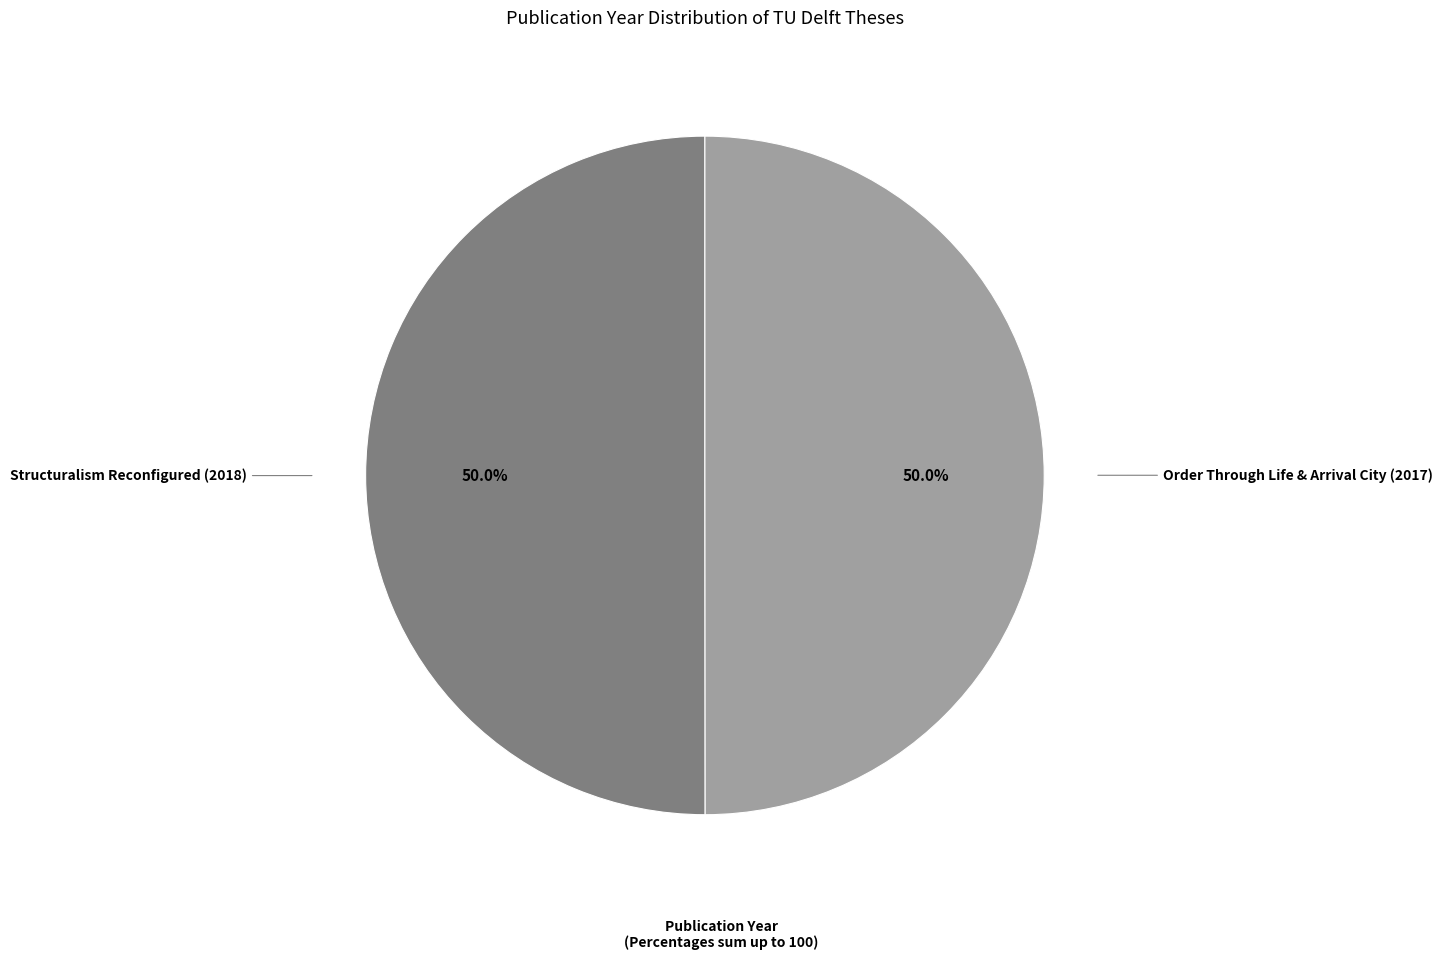

Is the sum of Order Through Life & Arrival City (2017) and Structuralism Reconfigured (2018) greater than half?

Yes